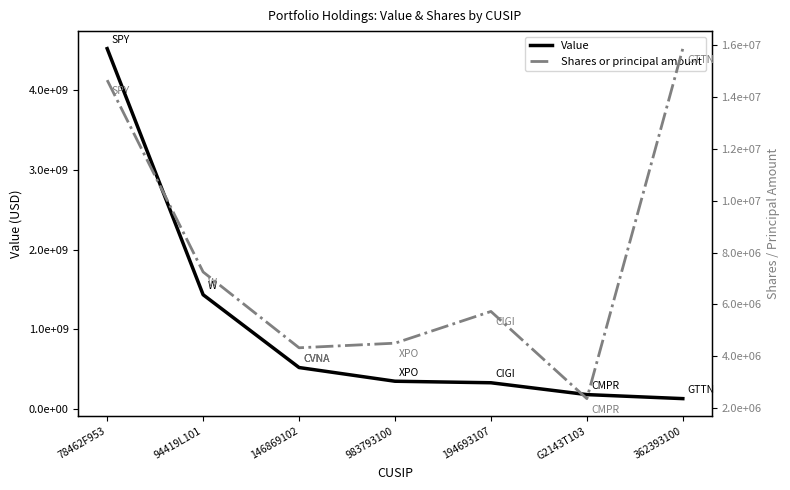

What is the sum of all Shares or principal amount values?

54688769